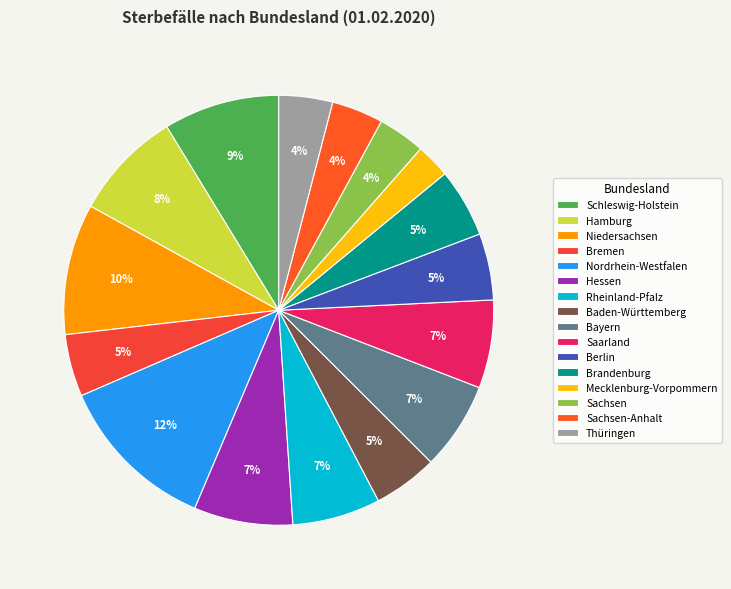

To the nearest percent, what is the average slice percentage?

6%